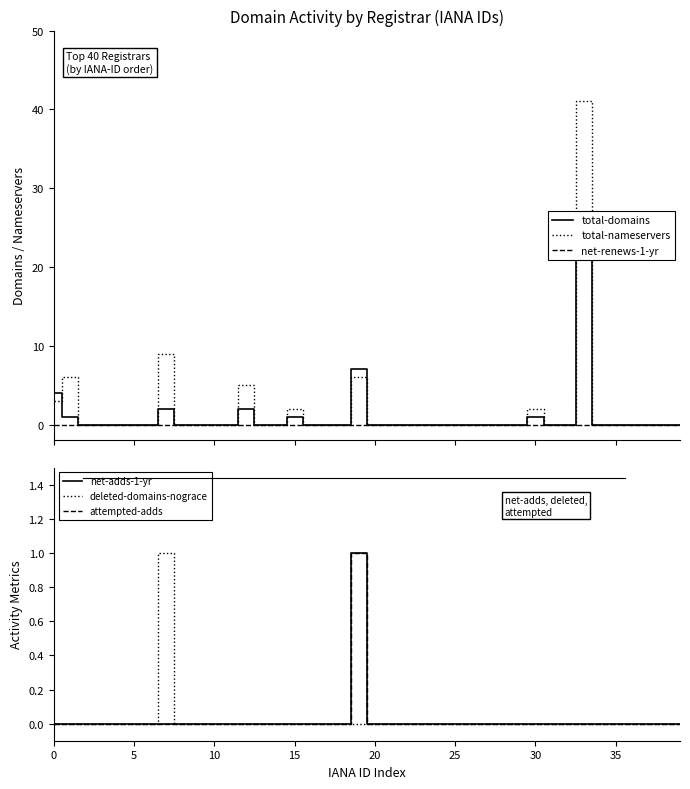

Reading left to right, transcribe all the data shown in this chart.

total-domains: 4	1	0	0	0	0	0	2	0	0	0	0	2	0	0	1	0	0	0	7	0	0	0	0	0	0	0	0	0	0	1	0	0	27	0	0	0	0	0	0
total-nameservers: 3	6	0	0	0	0	0	9	0	0	0	0	5	0	0	2	0	0	0	6	0	0	0	0	0	0	0	0	0	0	2	0	0	41	0	0	0	0	0	0
net-renews-1-yr: 0	0	0	0	0	0	0	0	0	0	0	0	0	0	0	0	0	0	0	0	0	0	0	0	0	0	0	0	0	0	0	0	0	0	0	0	0	0	0	0
net-adds-1-yr: 0	0	0	0	0	0	0	0	0	0	0	0	0	0	0	0	0	0	0	1	0	0	0	0	0	0	0	0	0	0	0	0	0	0	0	0	0	0	0	0
deleted-domains-nograce: 0	0	0	0	0	0	0	1	0	0	0	0	0	0	0	0	0	0	0	0	0	0	0	0	0	0	0	0	0	0	0	0	0	0	0	0	0	0	0	0
attempted-adds: 0	0	0	0	0	0	0	0	0	0	0	0	0	0	0	0	0	0	0	1	0	0	0	0	0	0	0	0	0	0	0	0	0	0	0	0	0	0	0	0